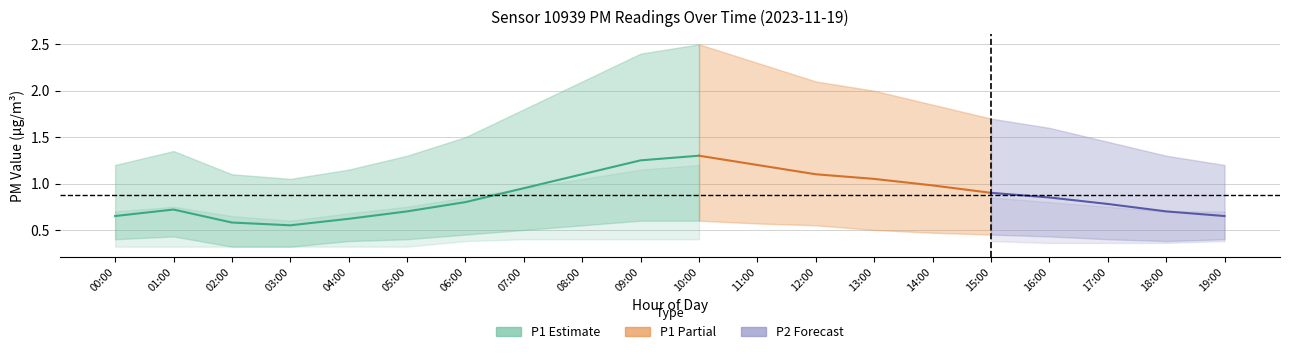

Where is P2_lower nearest to the value 0?

00:00